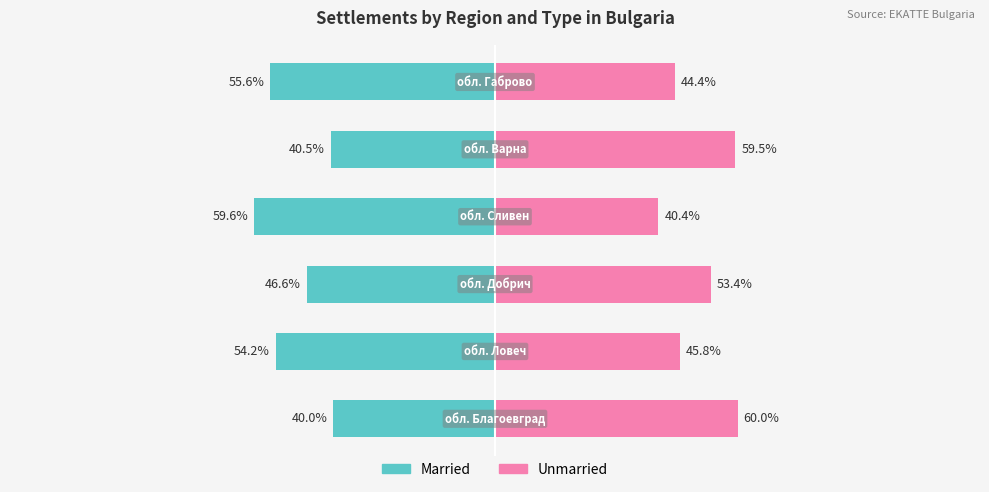

What is the difference between the second highest and second lowest values in the Married series?

15.0